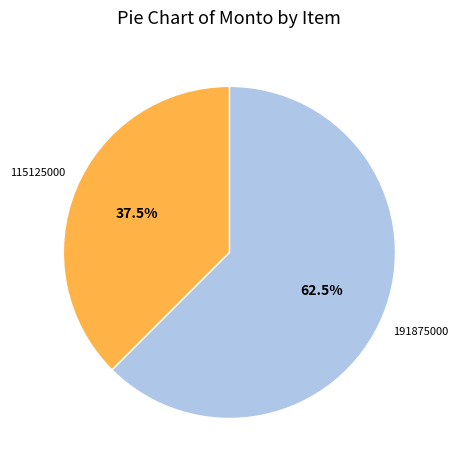

Does any single category account for the majority?

Yes